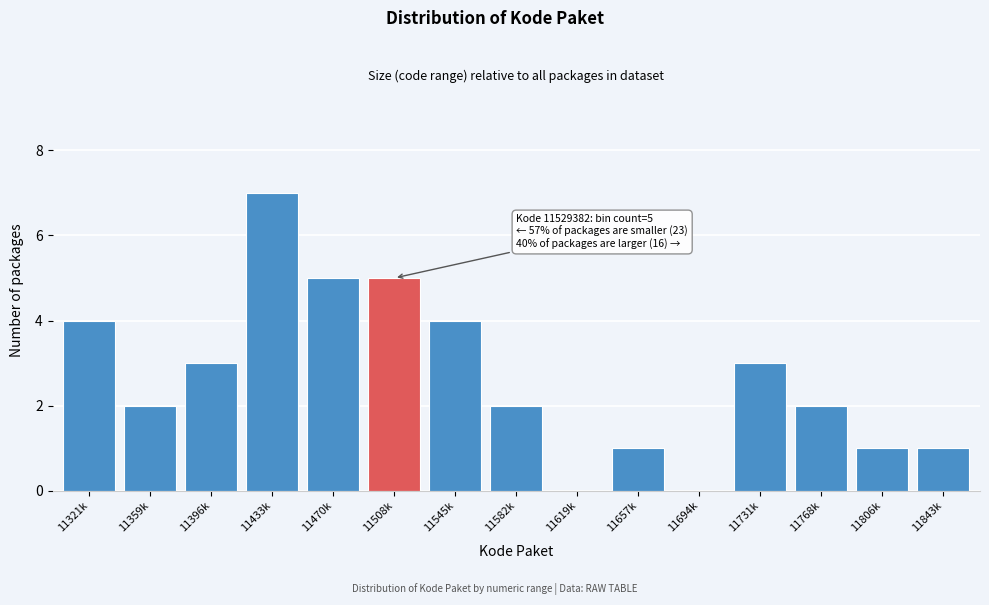

Reading right to left, what are all the values shown in this chart?

11843k=1	11806k=1	11768k=2	11731k=3	11694k=0	11657k=1	11619k=0	11582k=2	11545k=4	11508k=5	11470k=5	11433k=7	11396k=3	11359k=2	11321k=4